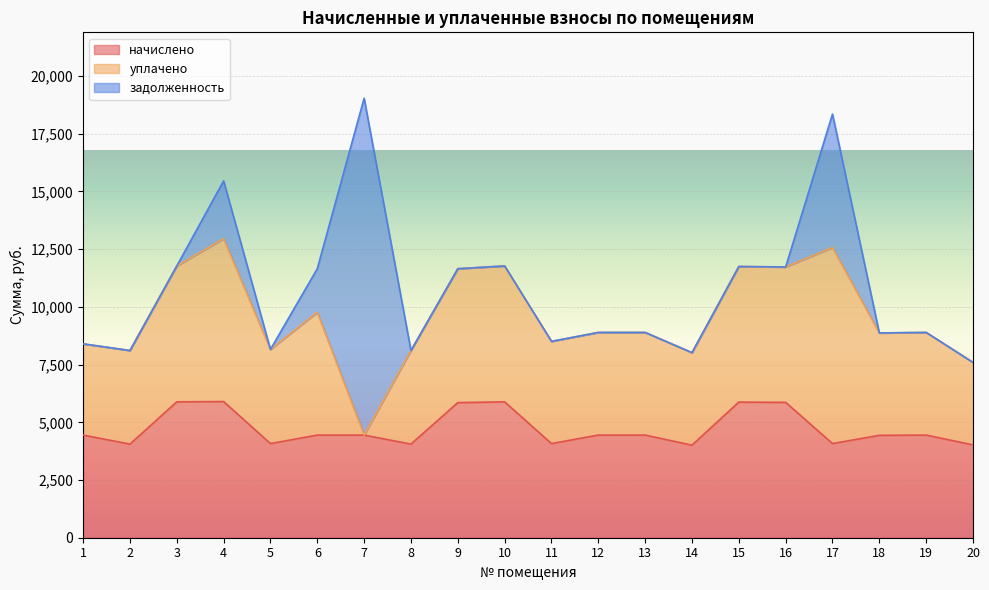

Where does the начислено series first go above 4446?

1